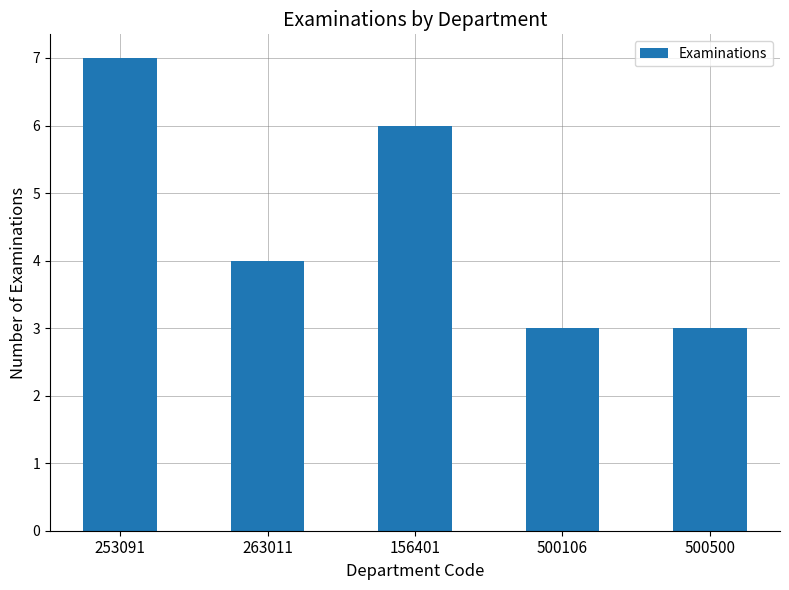

What is the difference between the maximum and minimum values?

4